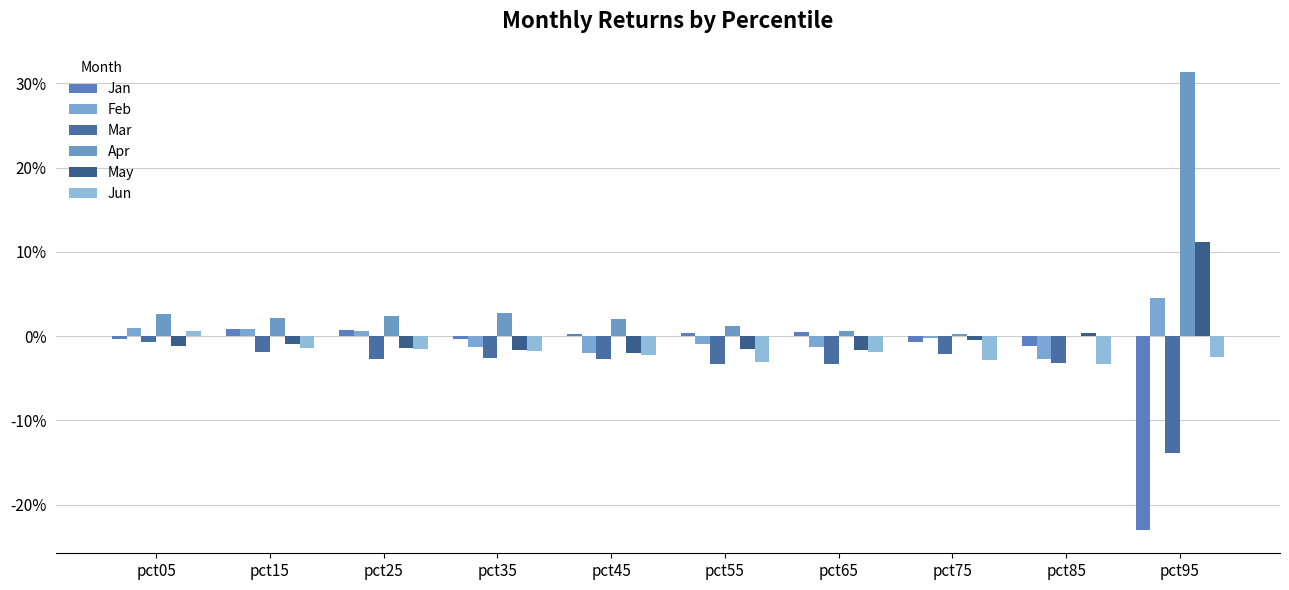

Rank the series at pct65 from lowest to highest value.

Mar, Jun, May, Feb, Jan, Apr